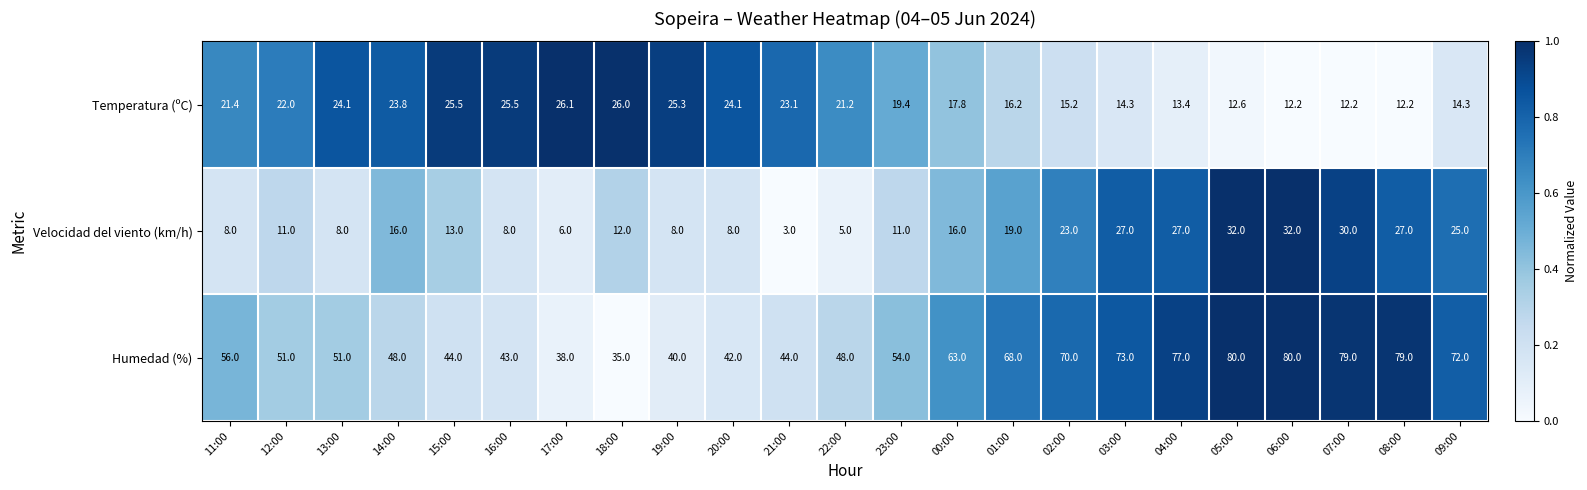

Which series has the largest range (max minus min)?

Humedad (%)